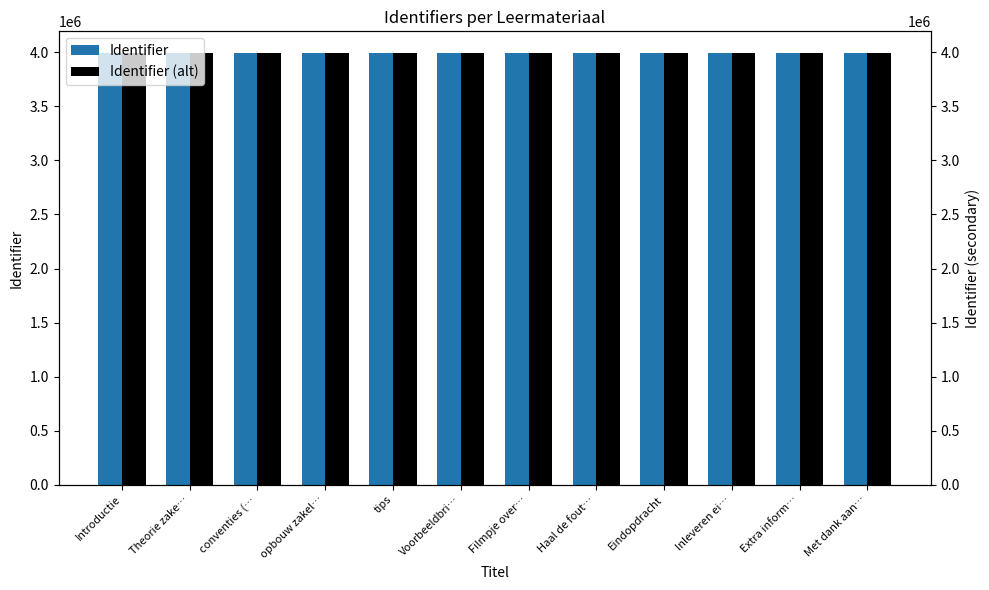

What is the label of the 5th bar from the left?

tips